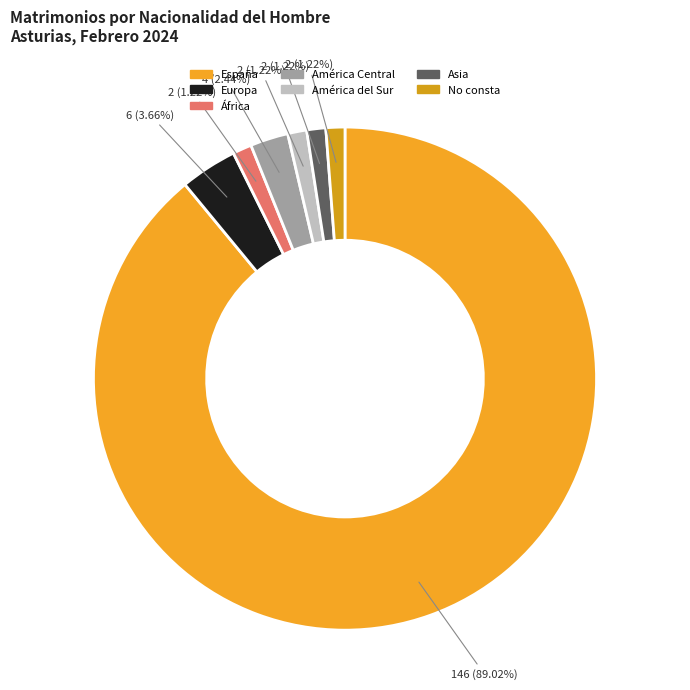

Combined, do No consta and América Central account for over 50%?

No